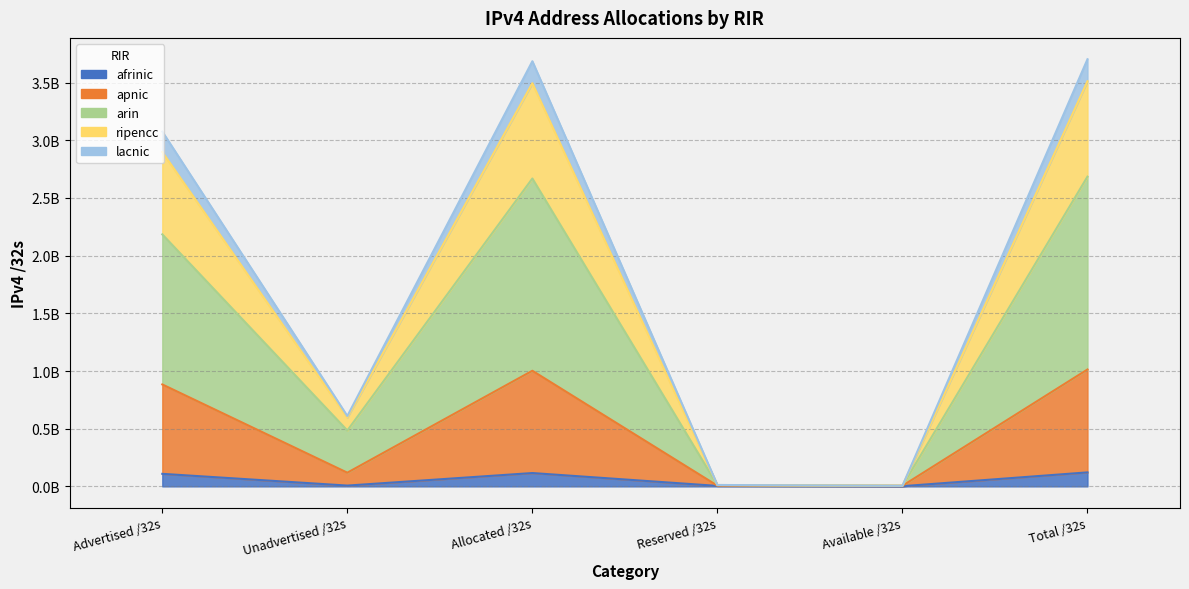

At how many categories does at least one series exceed 3482676232?

2